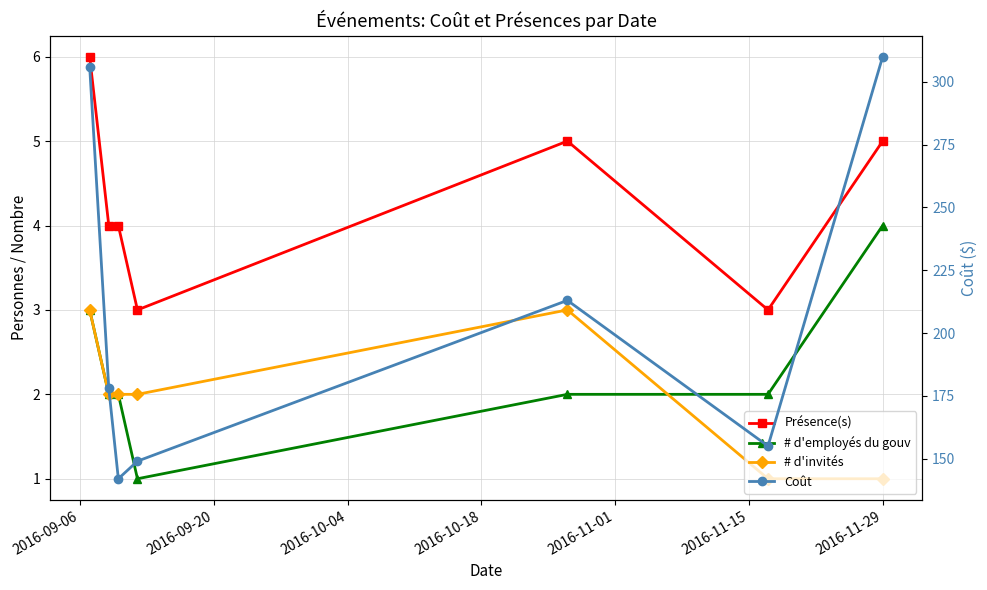

What are all the series names shown in the legend?

Présence(s), # d'employés du gouv, # d'invités, Coût